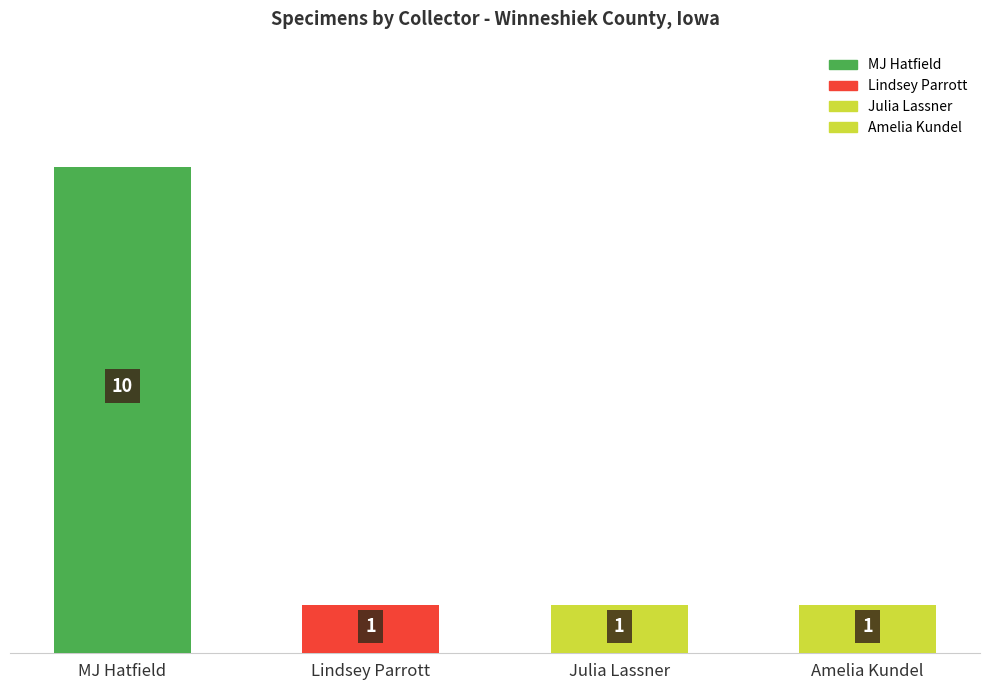

What is the maximum value shown in the chart?

10